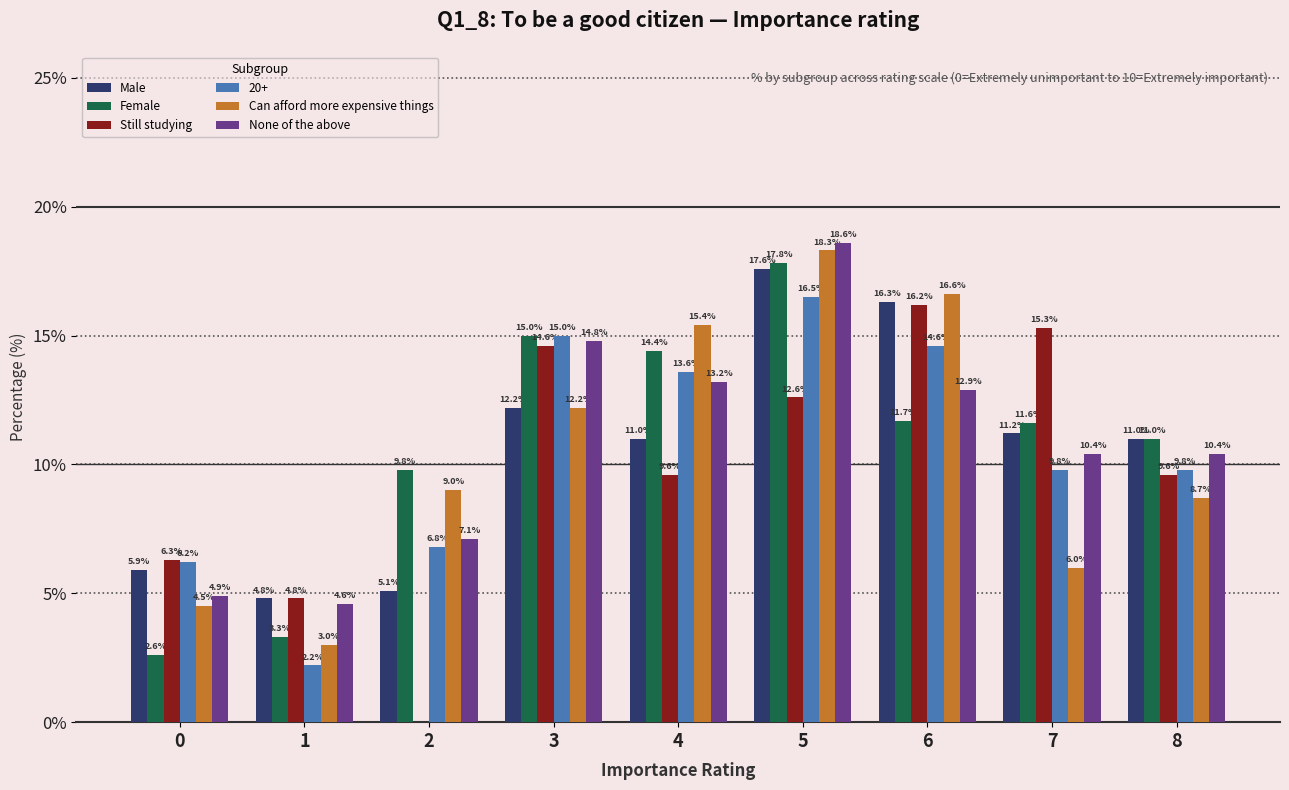

True or false: Still studying has a value of 4.8 at 1.

True